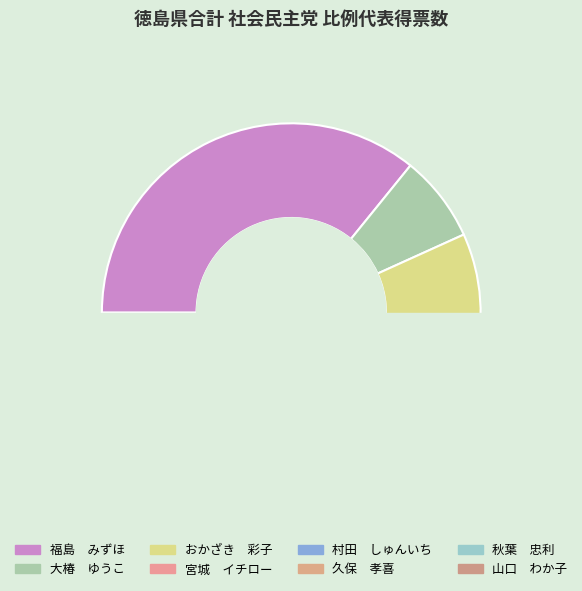

Is it true that 秋葉　忠利 is 1% of the pie?

True